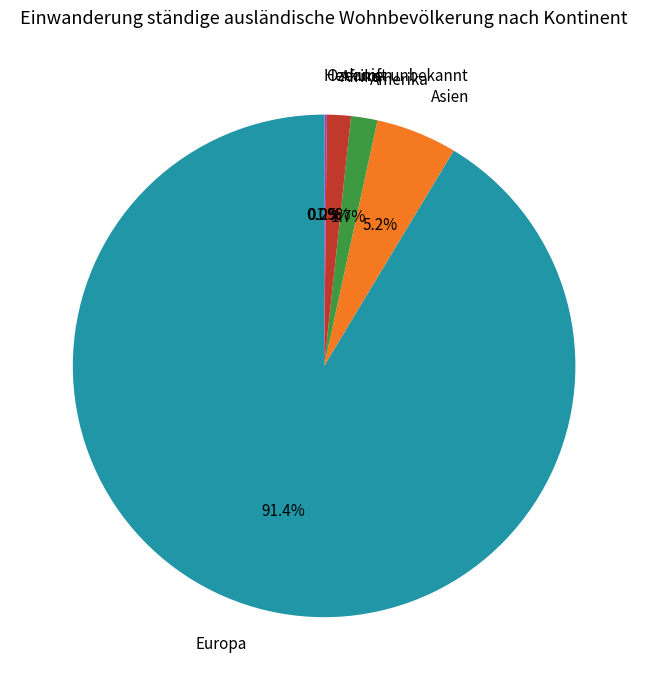

Does any single category account for the majority?

Yes